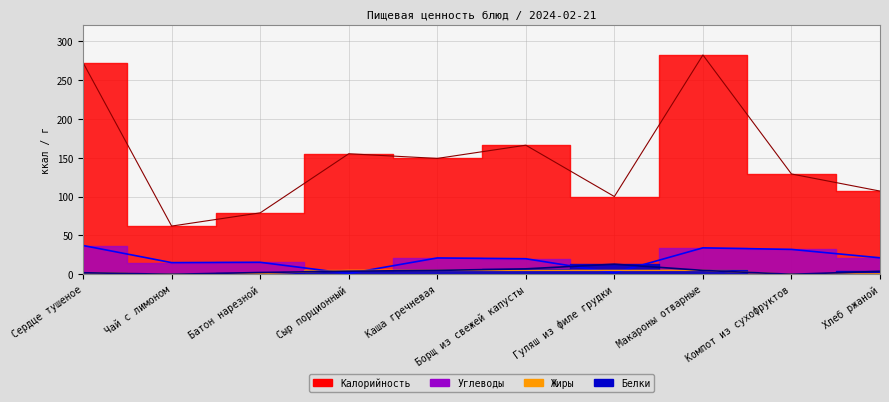

Reading left to right, what are all the values shown in this chart?

Калорийность: 272.0	62.0	79.0	155.0	149.0	166.0	100.0	282.0	129.0	107.0
Белки: 2.0	0.0	2.3	4.0	5.0	7.0	13.0	5.0	0.0	3.8
Жиры: 2.0	0.0	0.9	5.0	5.0	5.0	5.0	5.0	0.0	0.7
Углеводы: 37.0	15.0	15.4	1.0	21.0	20.0	2.0	34.0	32.0	21.2